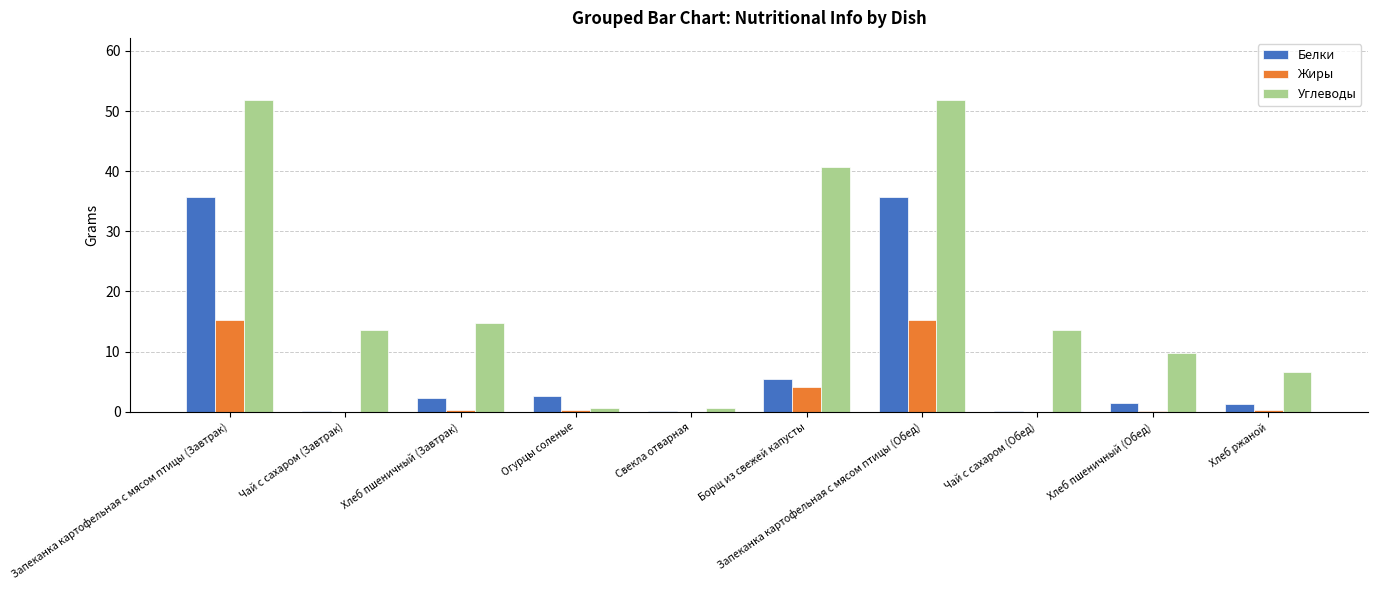

Does the chart contain stacked bars?

No